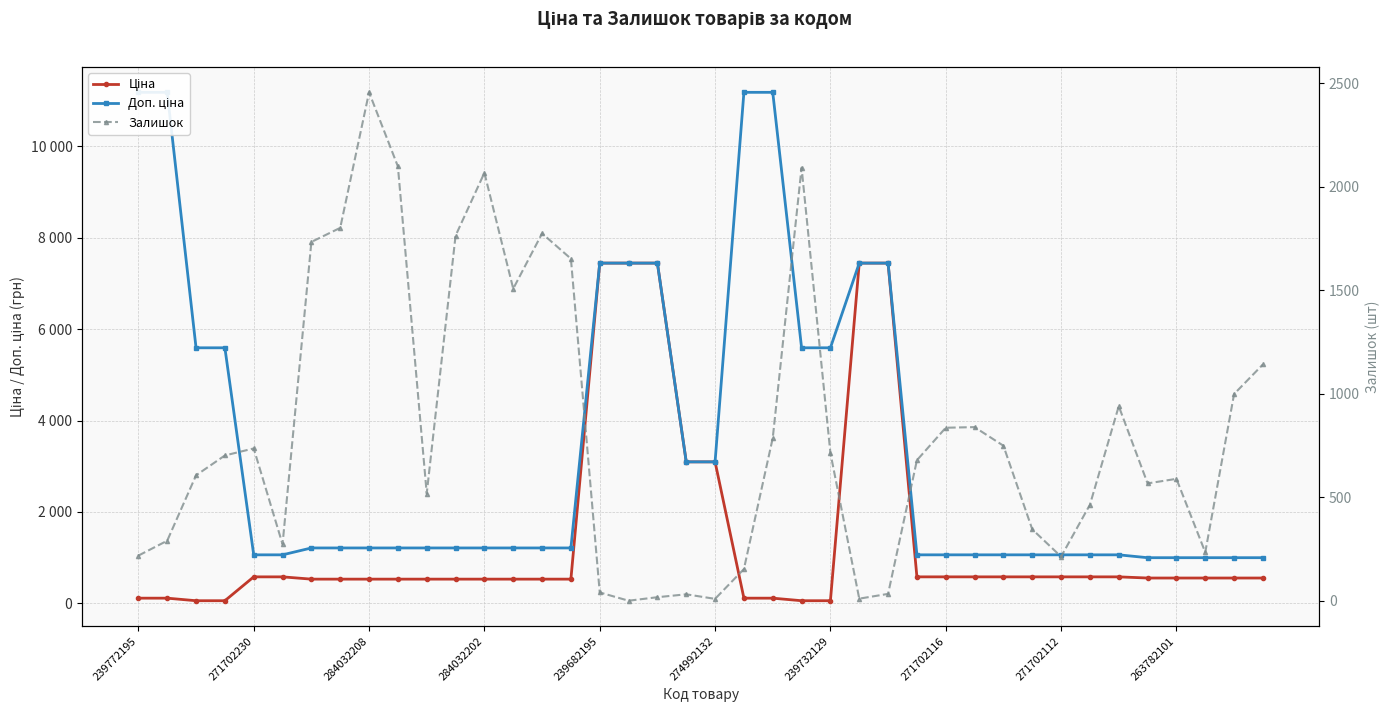

What is the spread (max minus min) of values at 239732129?

5535.1